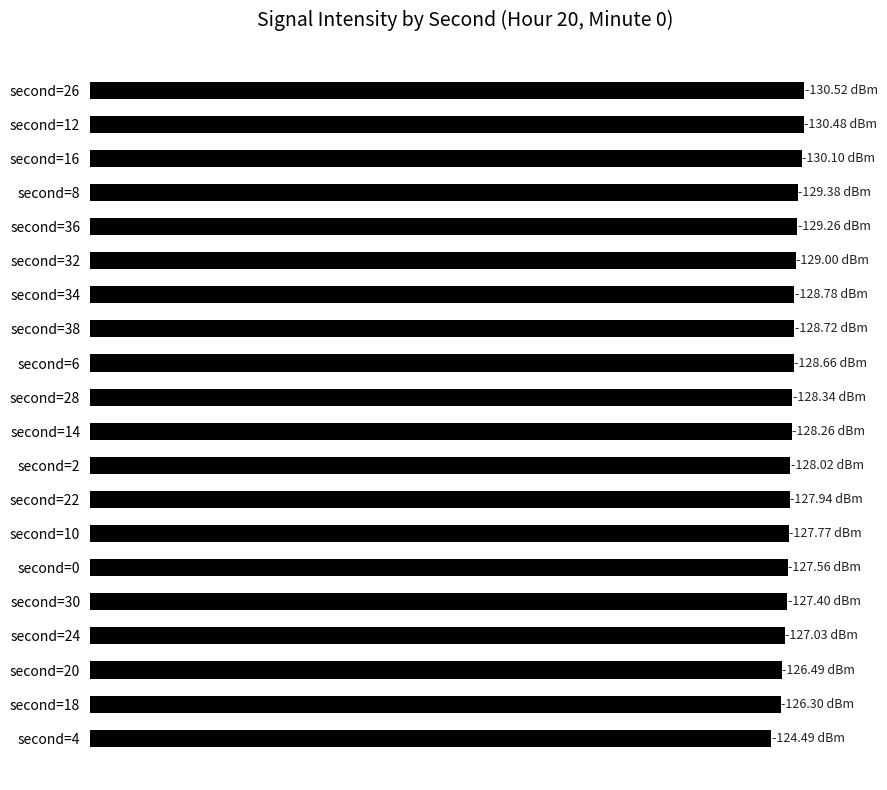

Does the chart contain any negative values?

No